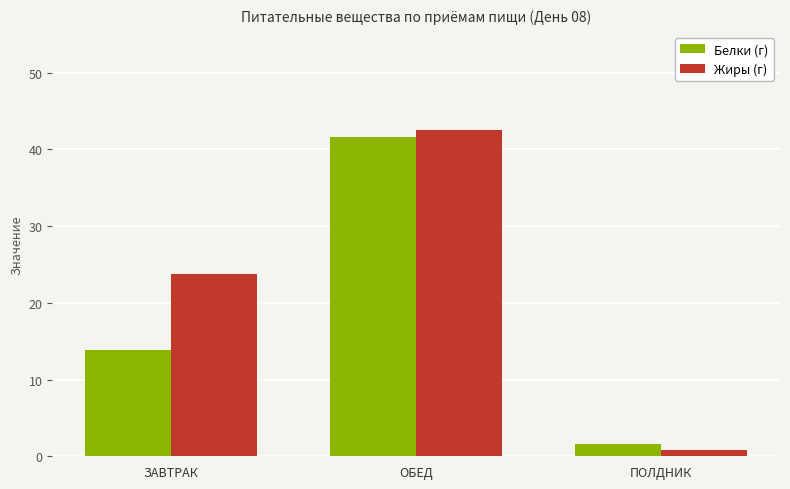

List the series in order of their peak value, highest first.

Жиры (г), Белки (г)